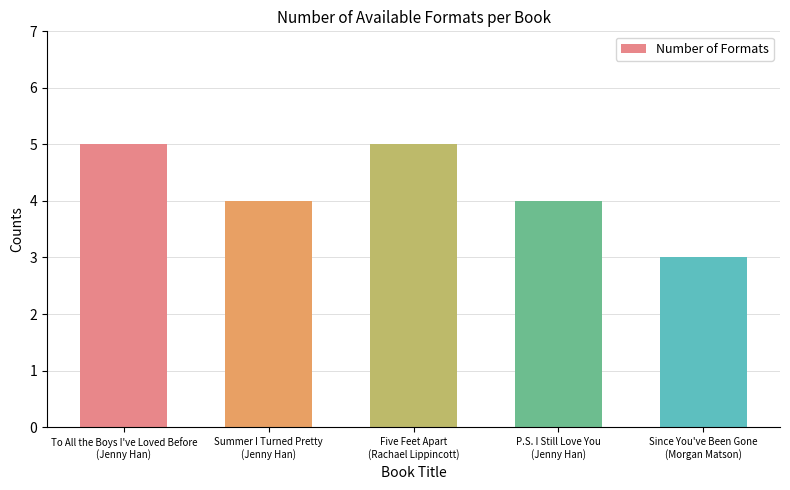

Are the bars horizontal?

No